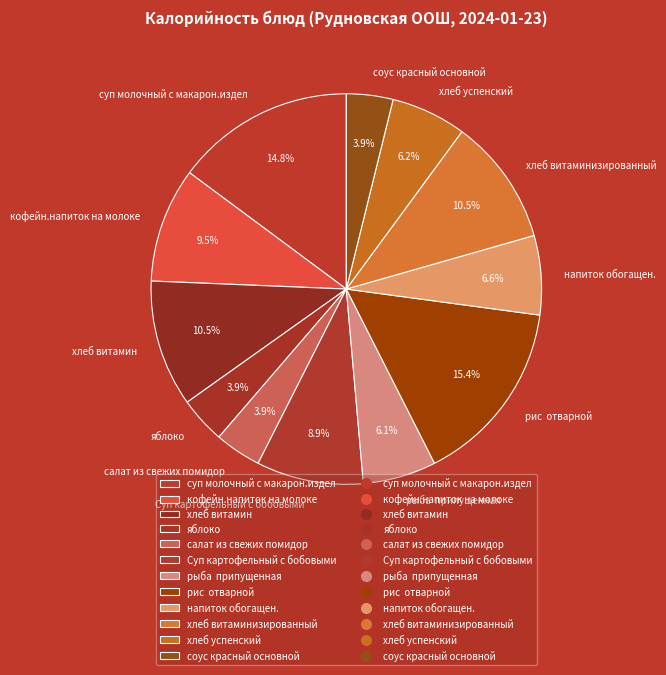

Which category has the biggest portion of the pie?

рис отварной